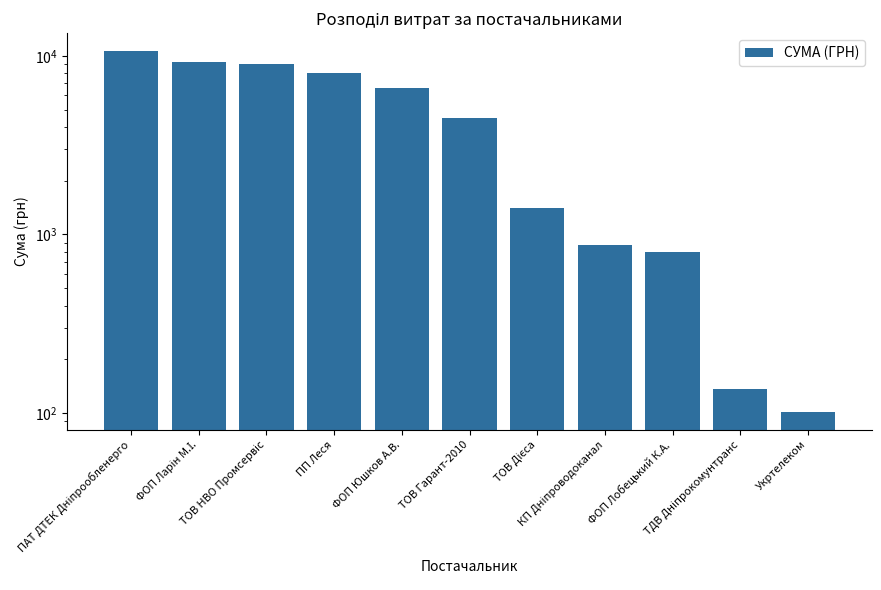

Reading right to left, extract all data points from this chart.

Укртелеком=102.0	ТДВ Дніпрокомунтранс=135.7	ФОП Лобецький К.А.=799.3	КП Дніпроводоканал=876.8	ТОВ Дієса=1399.9	ТОВ Гарант-2010=4469.8	ФОП Юшков А.В.=6629.3	ПП Леся=7983.4	ТОВ НВО Промсервіс=8987.8	ФОП Ларін М.І.=9222.3	ПАТ ДТЕК Дніпрообленерго=10614.0